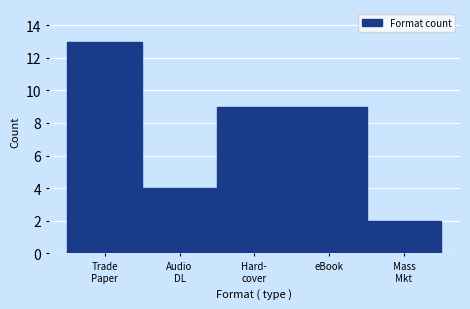

Reading left to right, what are all the values shown in this chart?

13	4	9	9	2